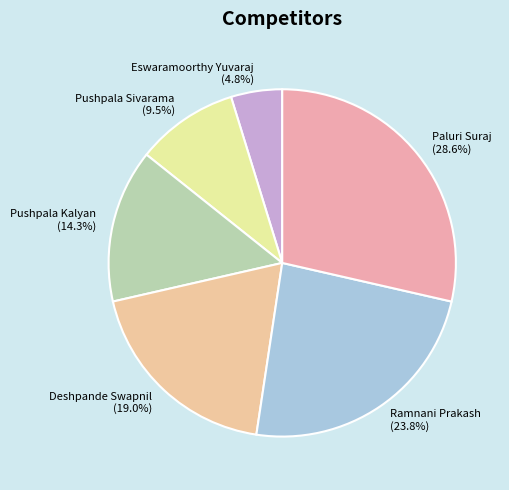

Do Ramnani Prakash and Deshpande Swapnil together represent more than half of the pie?

No